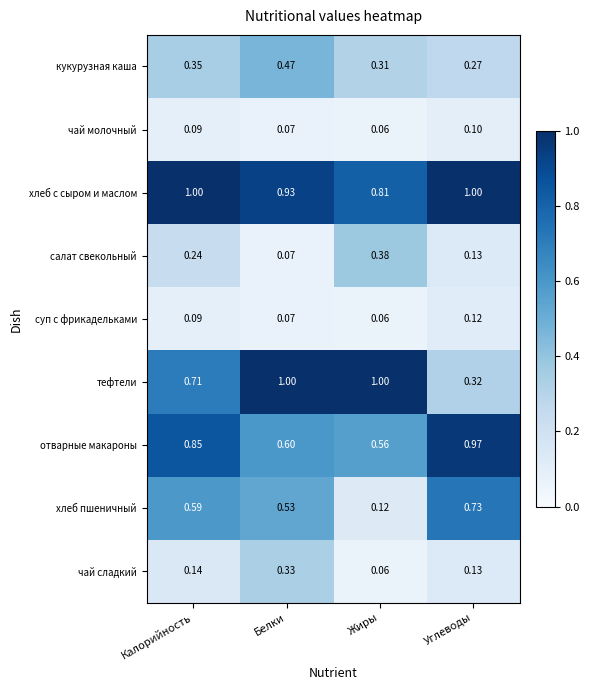

Count the number of categories in the chart.

4